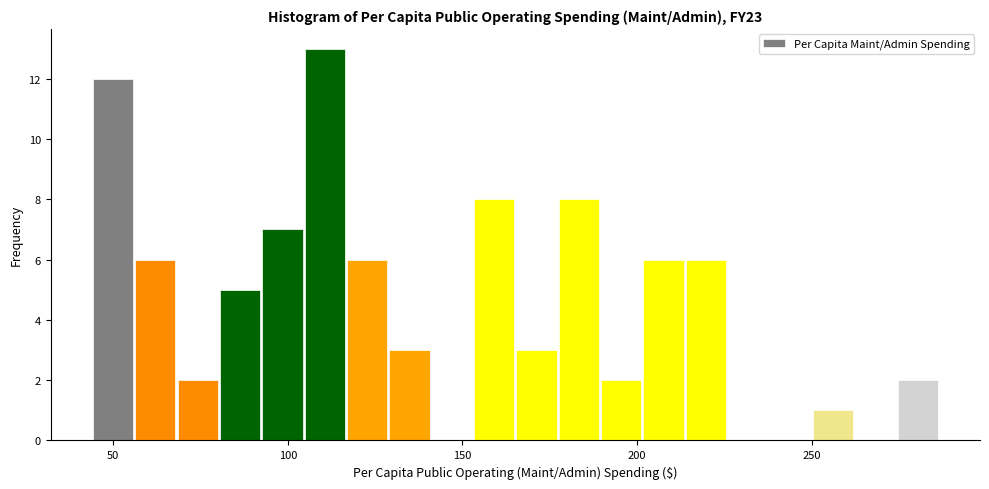

Read against the x-axis, roughly where is the centre of the tallest bar?

110